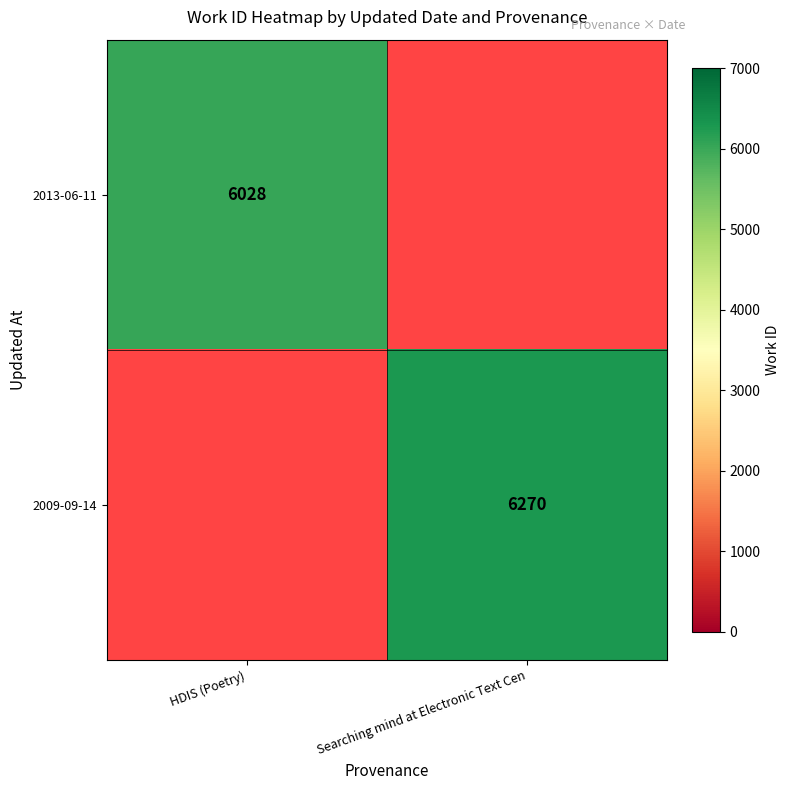

The 2009-09-14 series shows 2624.9 at Searching mind at Electronic Text Cen. True or false?

False